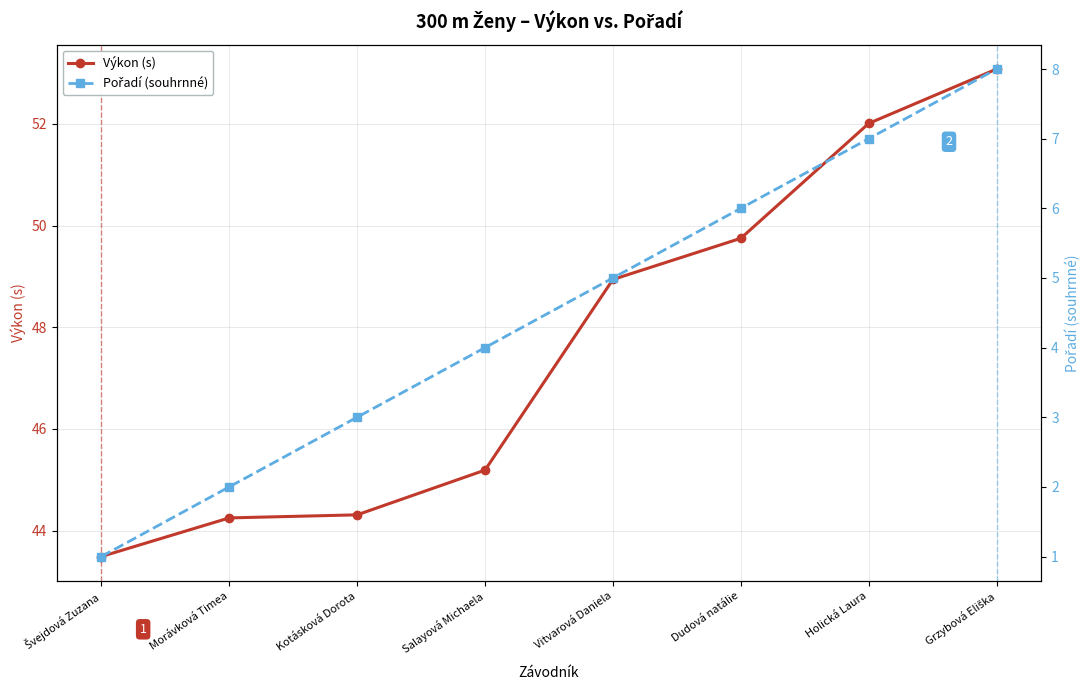

True or false: Výkon (s) and Pořadí (souhrnné) cross at least once.

False